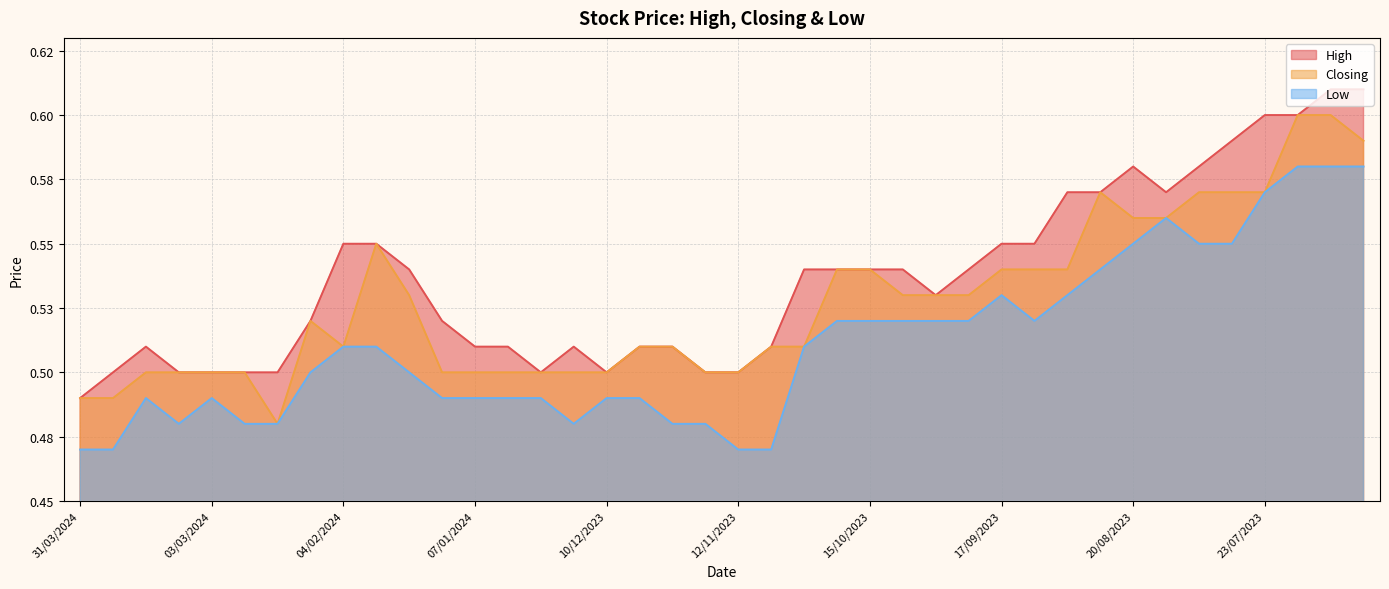

Which category has the lowest value across all series?

31/03/2024